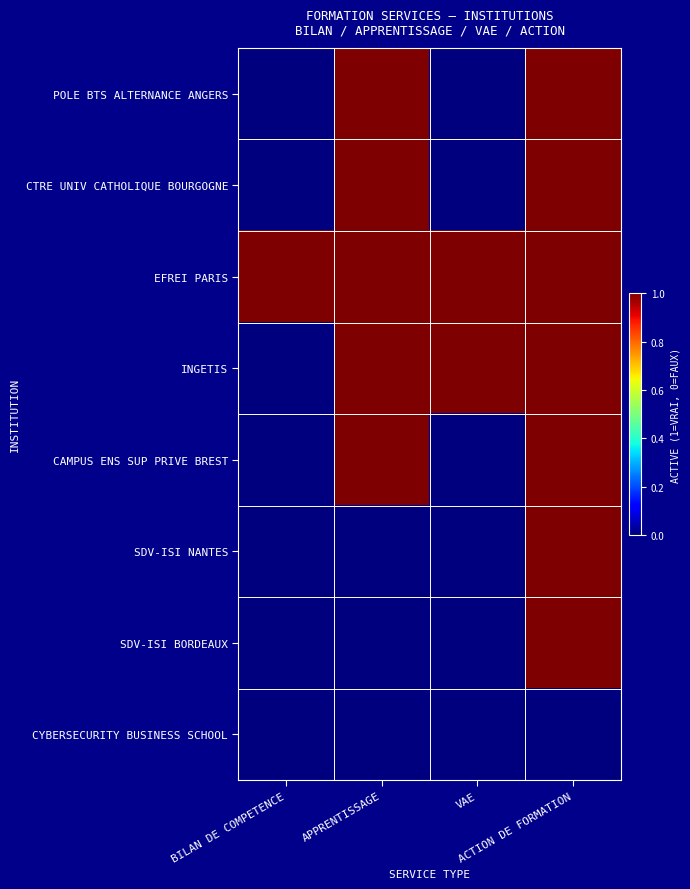

What is the difference between the highest and lowest values at ACTION DE FORMATION?

1